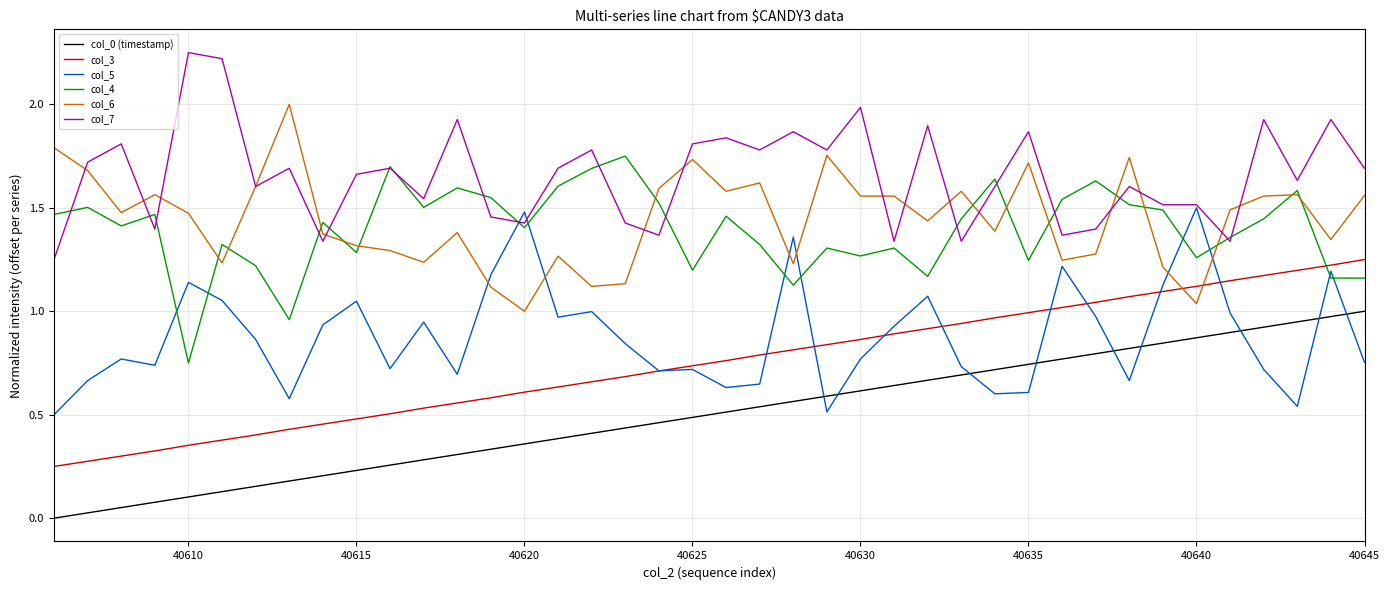

True or false: col_7 and col_3 intersect in this chart.

False